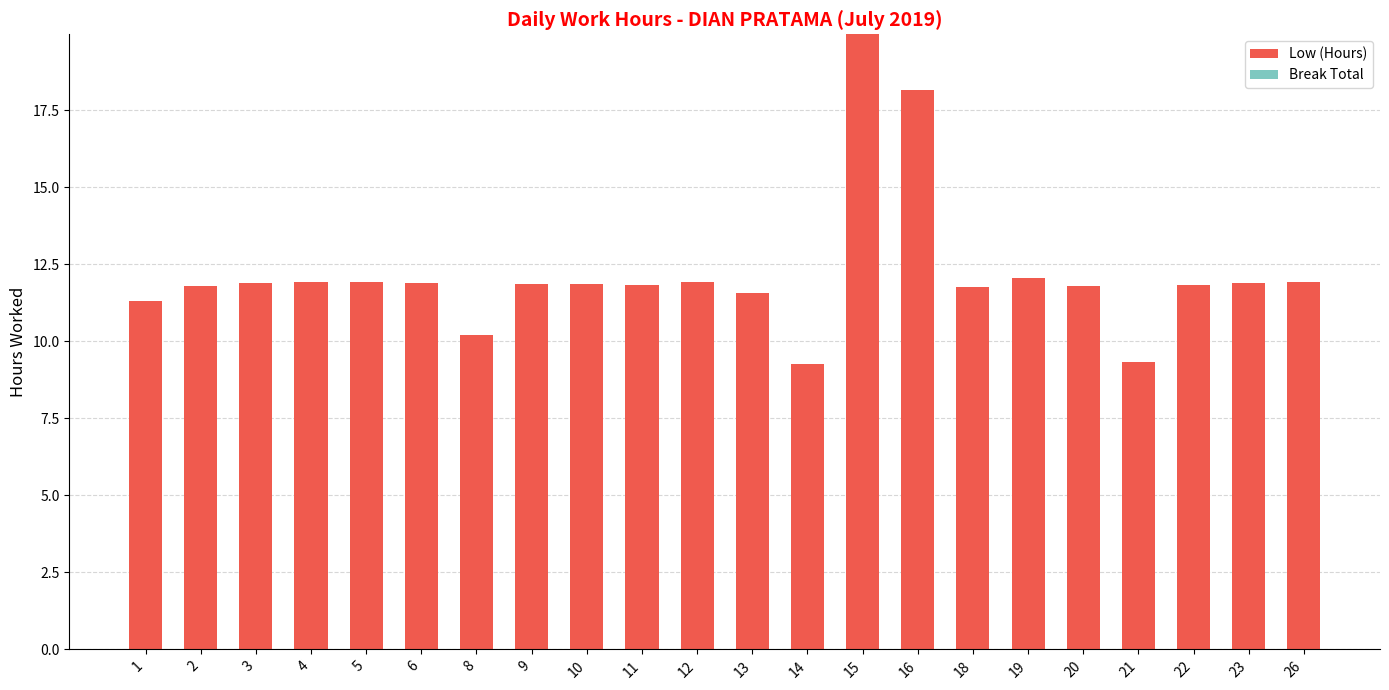

Which category has the highest value across all series?

15